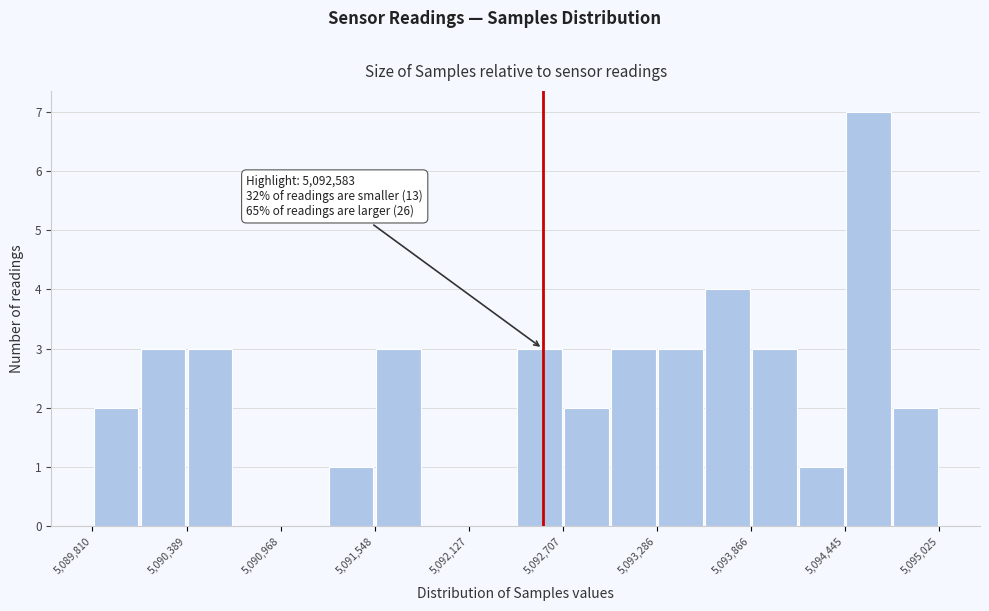

Read against the x-axis, roughly where is the centre of the tallest bar?

5094600